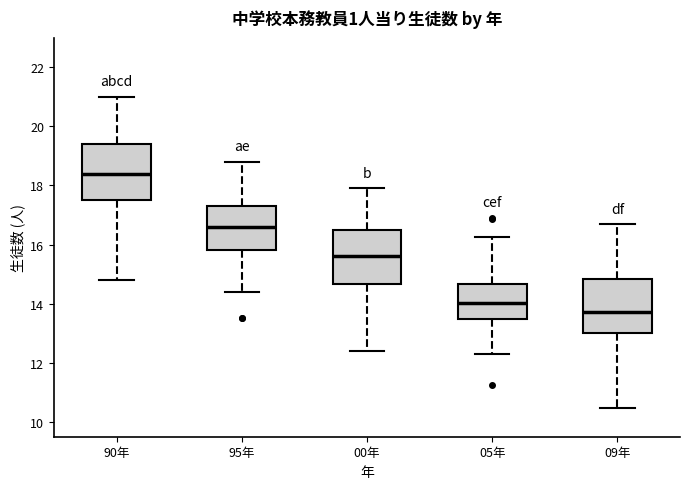

Reading left to right, transcribe this box plot: for each box, give where its median line is, the range the box spans, and where its two whiskers end, as read against the y-axis. The values are not printed on the chart, so give them approximately, as read against the axis.

90年: median 18.4, box 17.6 to 19.4, whiskers 14.8 to 21.0
95年: median 16.6, box 15.8 to 17.4, whiskers 14.4 to 18.8
00年: median 15.6, box 14.6 to 16.6, whiskers 12.4 to 18.0
05年: median 14.0, box 13.4 to 14.6, whiskers 12.2 to 16.2
09年: median 13.8, box 13.0 to 14.8, whiskers 10.4 to 16.6